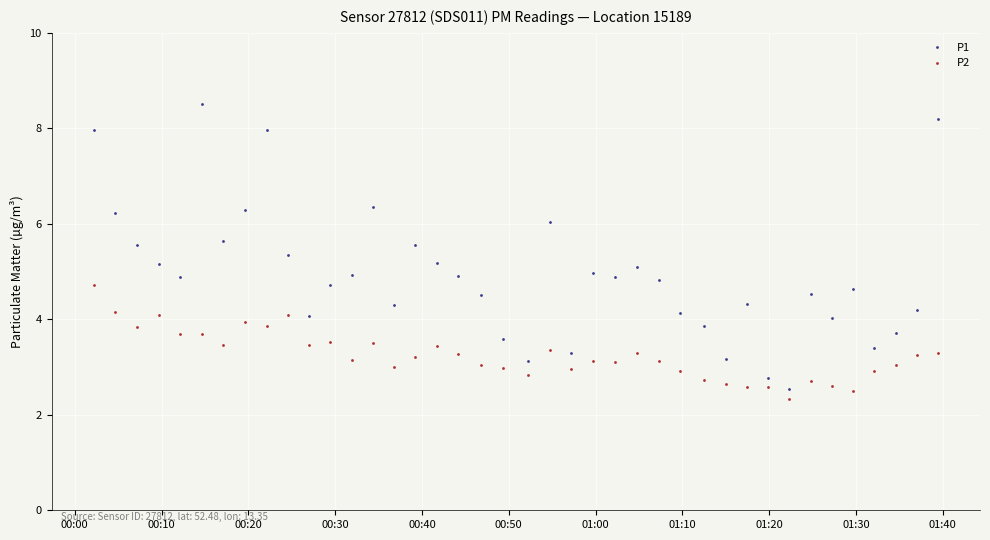

True or false: P2 and P1 cross at least once.

False